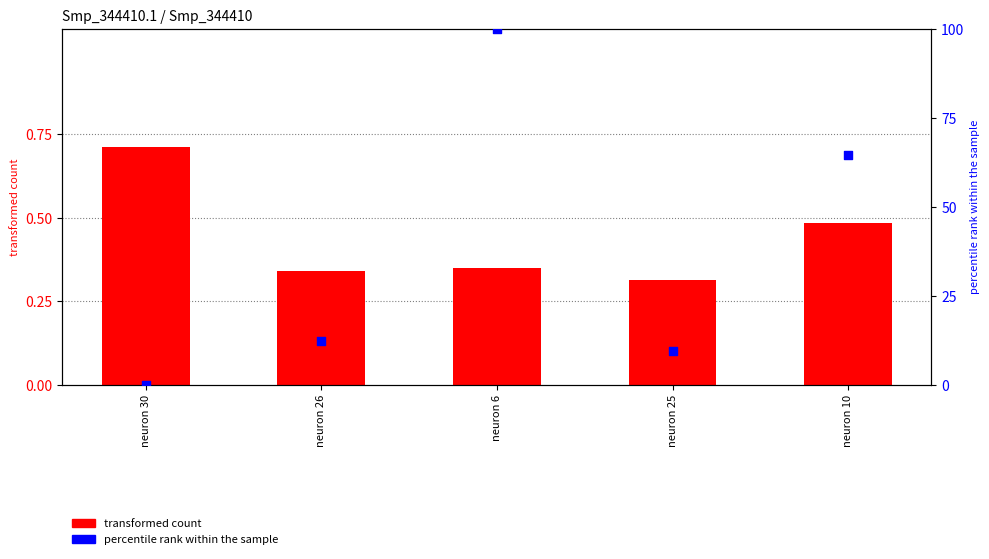

What are all the series names shown in the legend?

transformed count, percentile rank within the sample